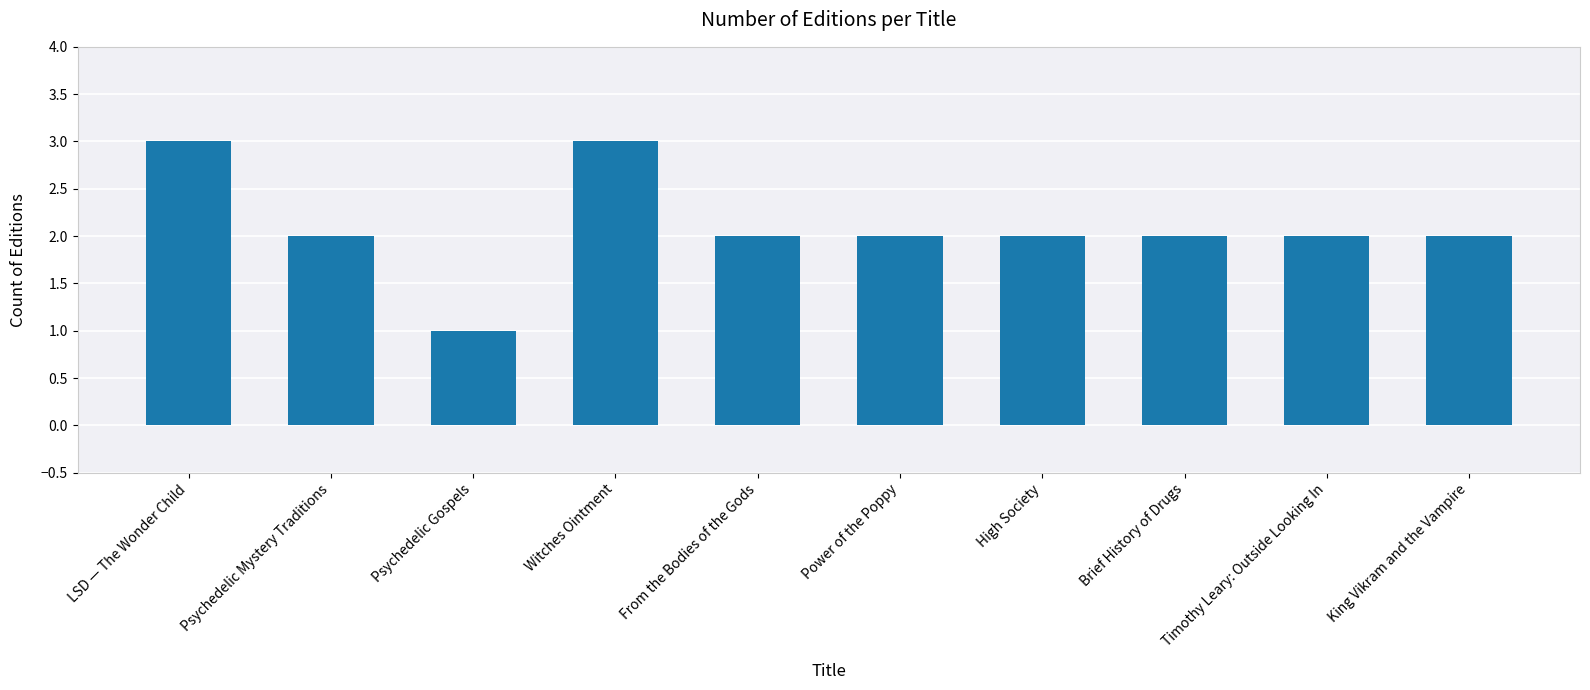

Is it true that the value at Psychedelic Mystery Traditions is 3?

False